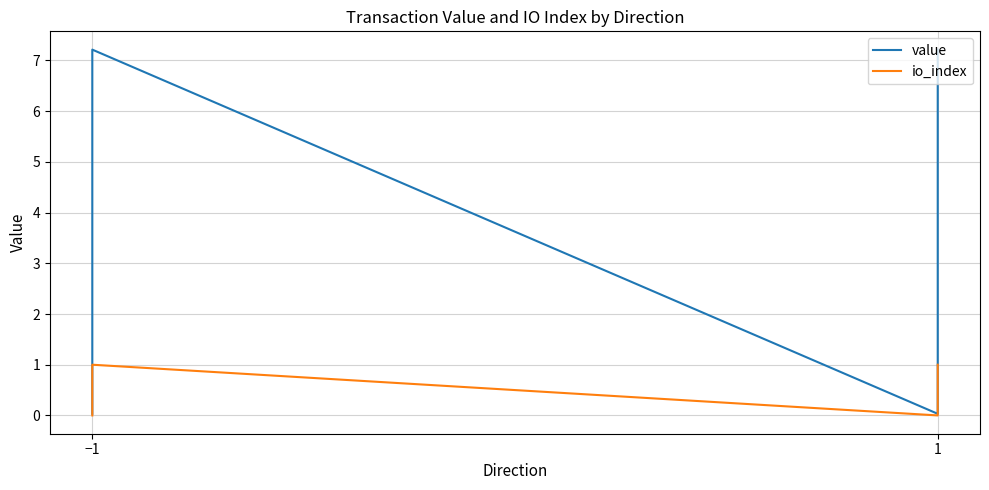

Count the number of categories in the chart.

4